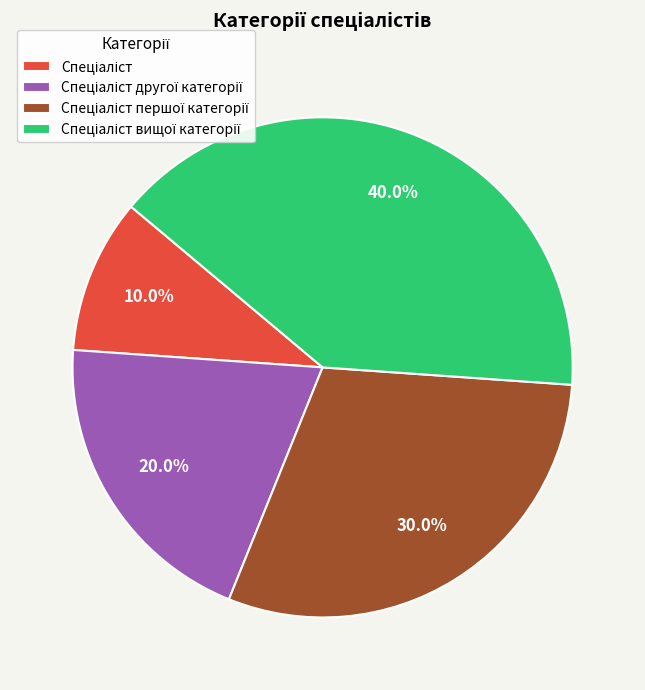

Is there a majority slice in this chart?

No